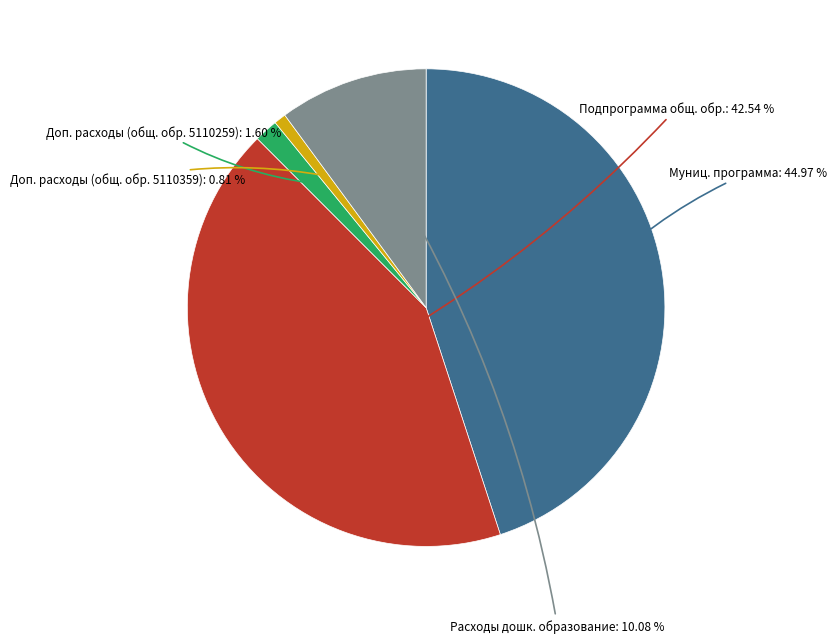

Is there a majority slice in this chart?

No